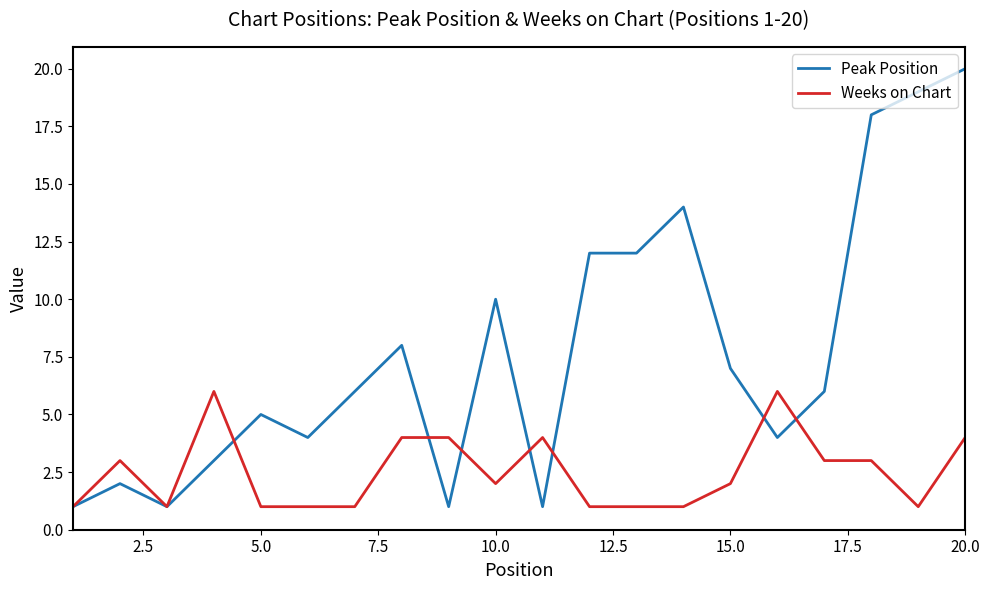

Which series has the largest range (max minus min)?

Peak Position